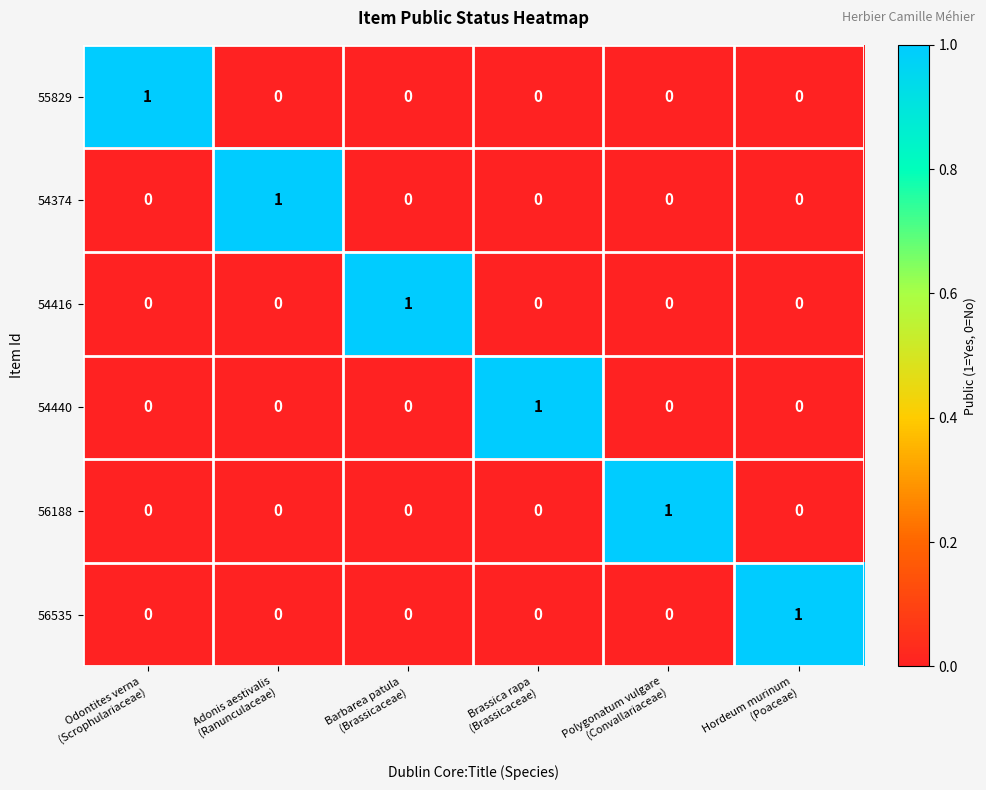

At how many categories does at least one series exceed 0?

6